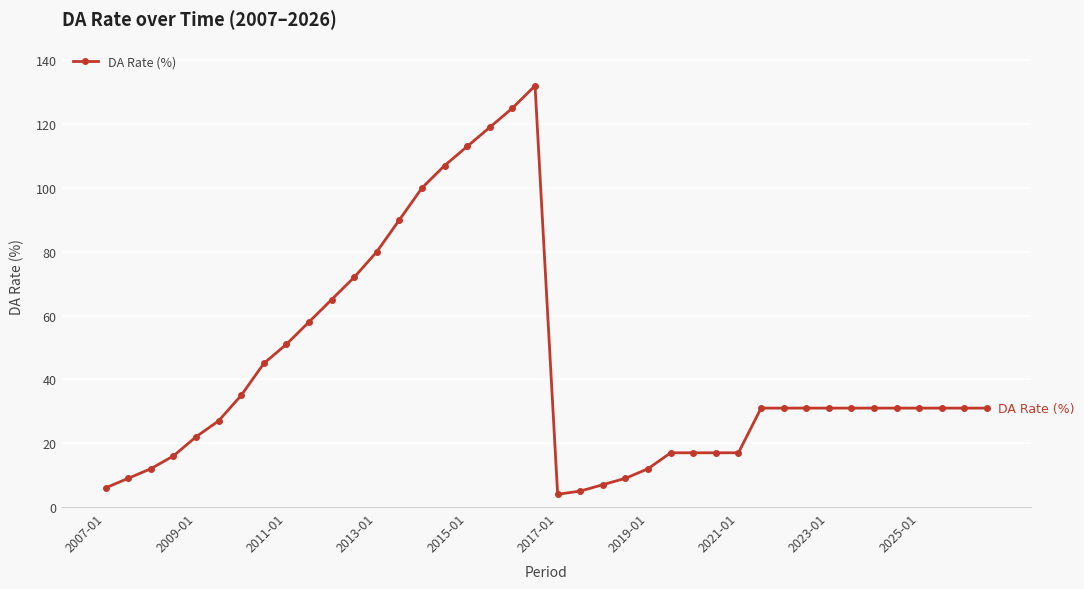

What is the value of the 40th point from the left?

31